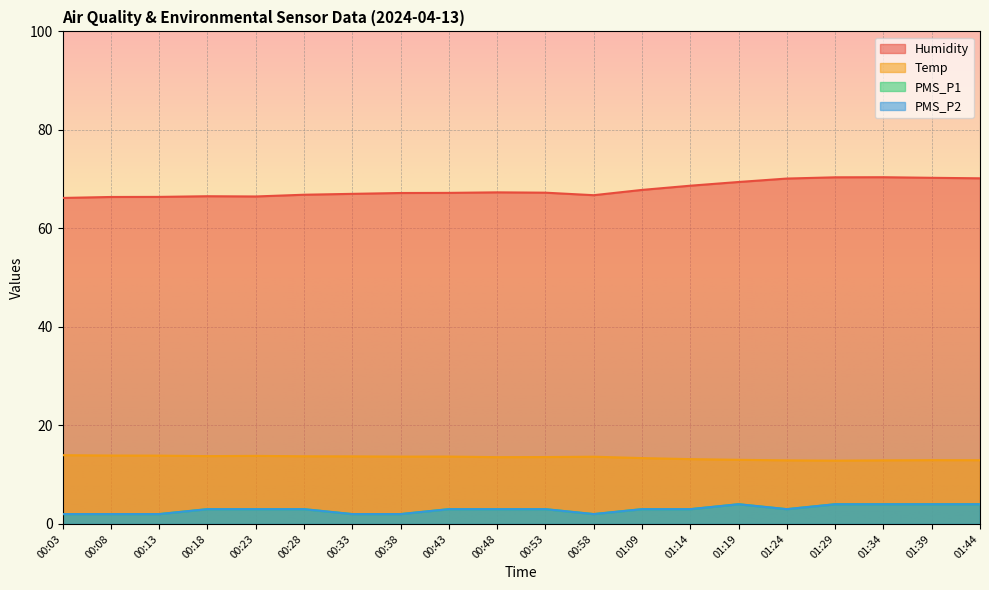

What position from the right is 00:13?

18